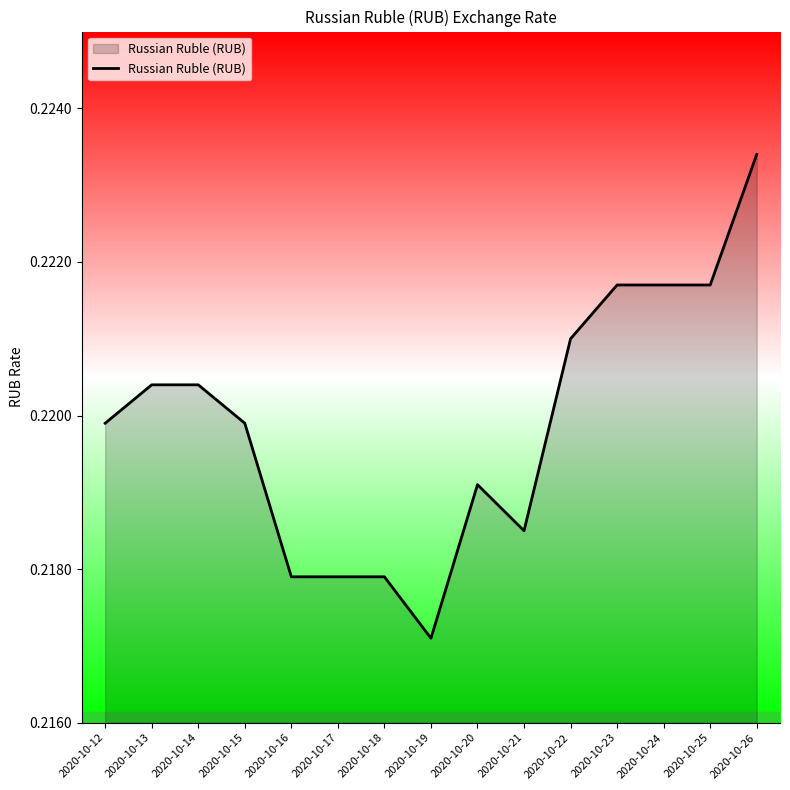

Where is the data nearest to the value 0?

2020-10-19